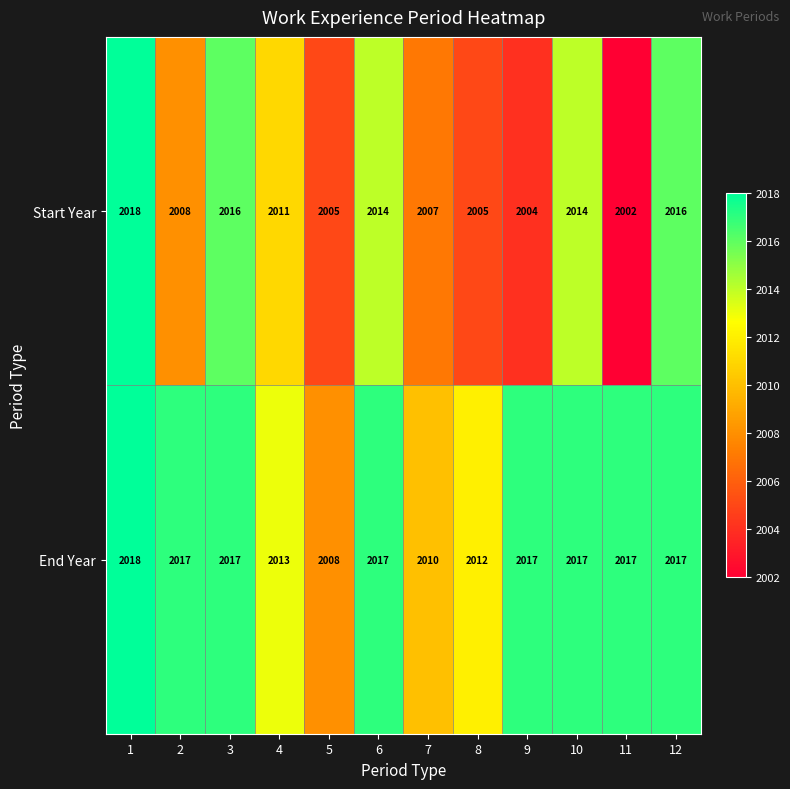

Reading right to left, list all the values displayed in this chart.

Start Year: 2016	2002	2014	2004	2005	2007	2014	2005	2011	2016	2008	2018
End Year: 2017	2017	2017	2017	2012	2010	2017	2008	2013	2017	2017	2018